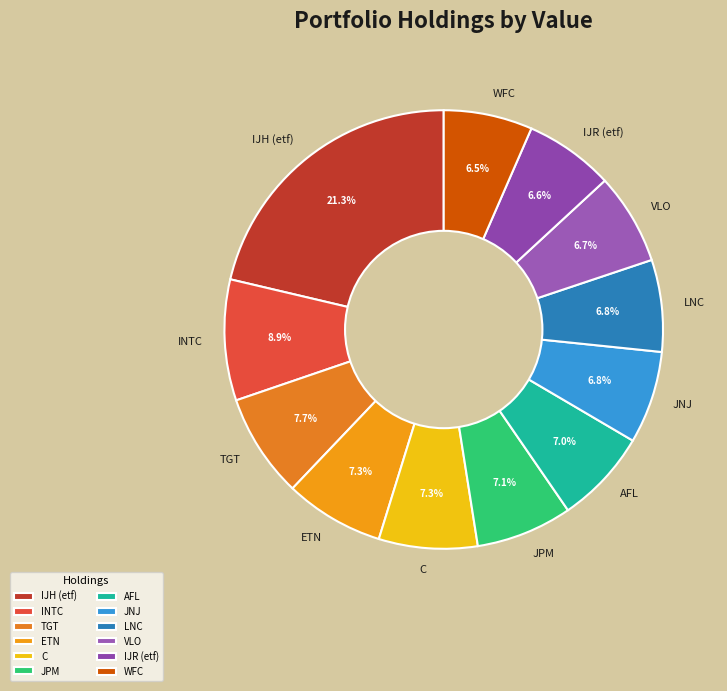

Does C represent more than half of the total?

No